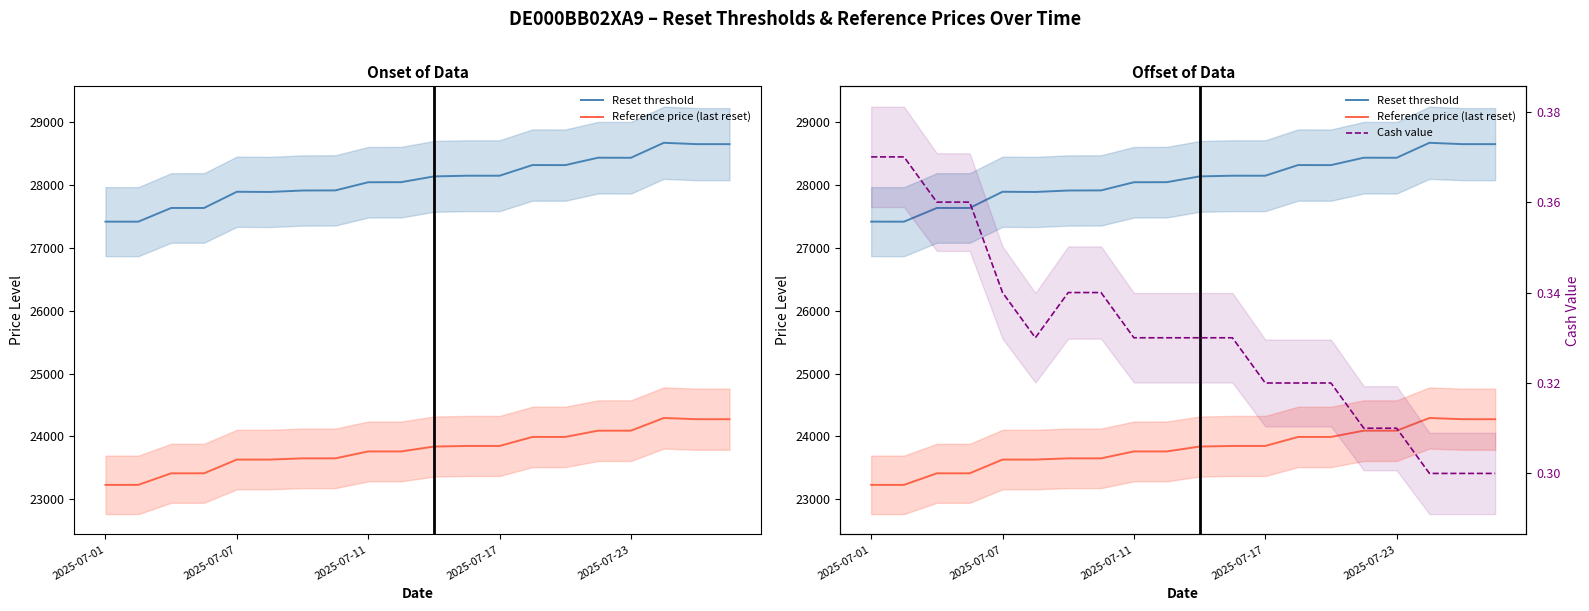

At how many categories does at least one series exceed 10805?

20